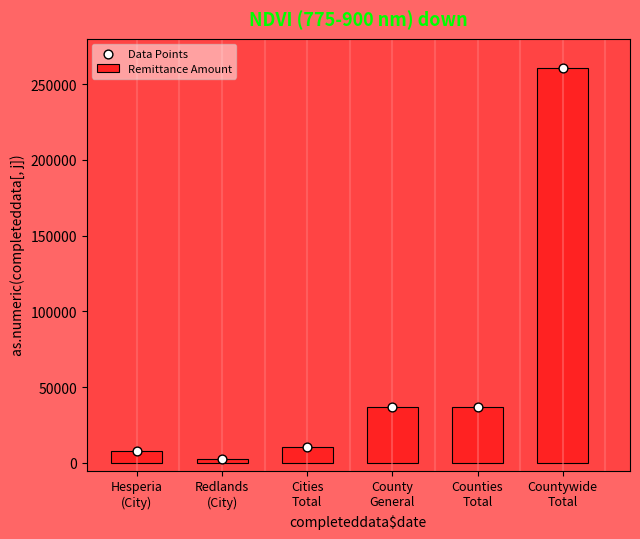

Is the value of Remittance Amount at Hesperia
(City) greater than the value of Data Points at Counties
Total?

No